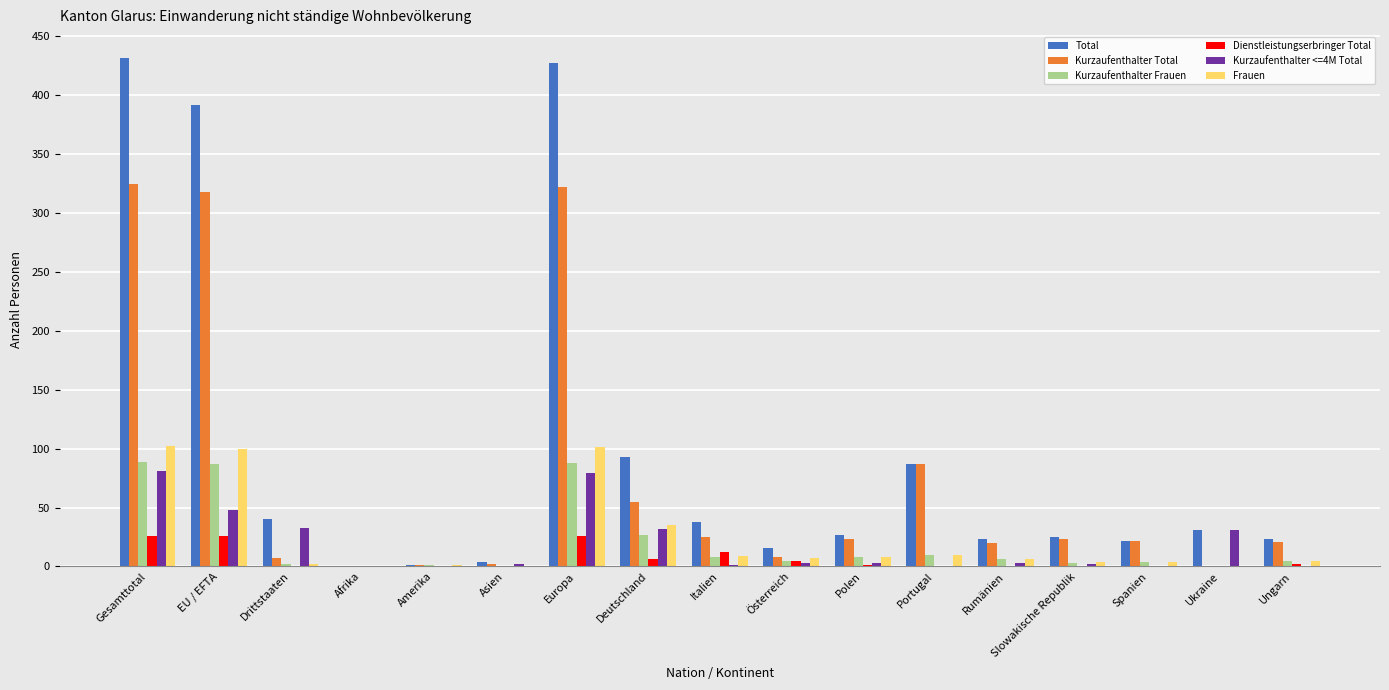

The value of Kurzaufenthalter Frauen at Afrika is 51. True or false?

False